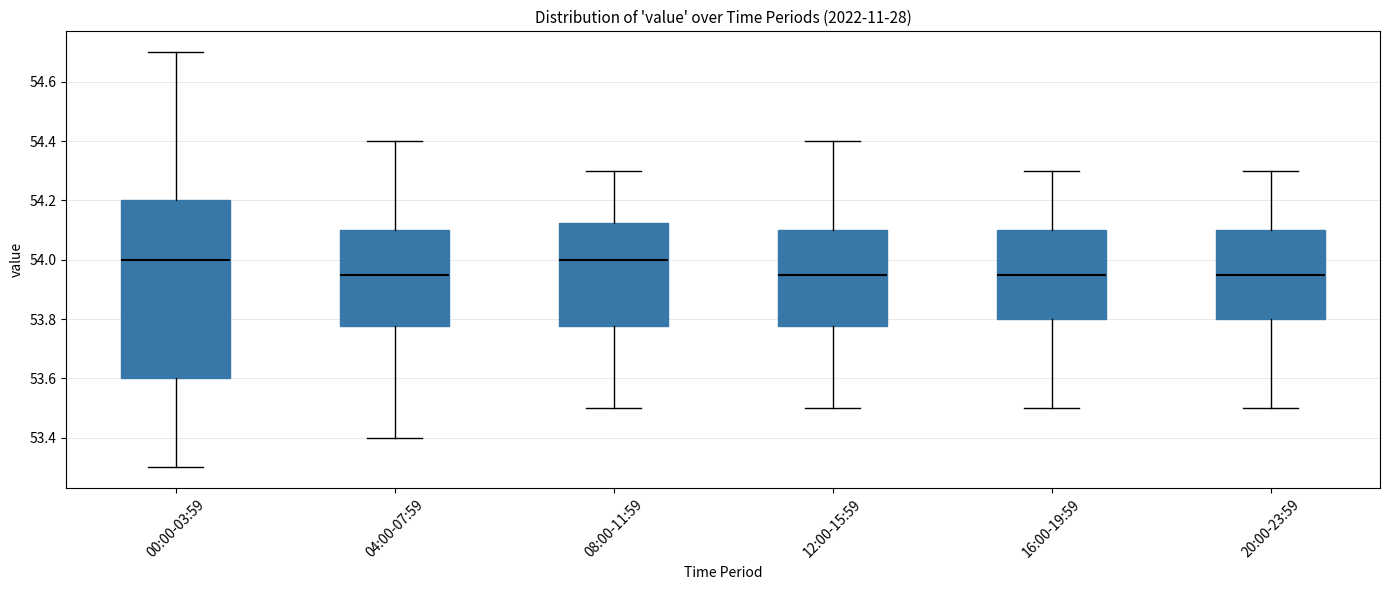

Where is the lower edge of the box for 16:00-19:59 on the y-axis? The values are not printed on the chart, so give them approximately, as read against the axis.

53.80